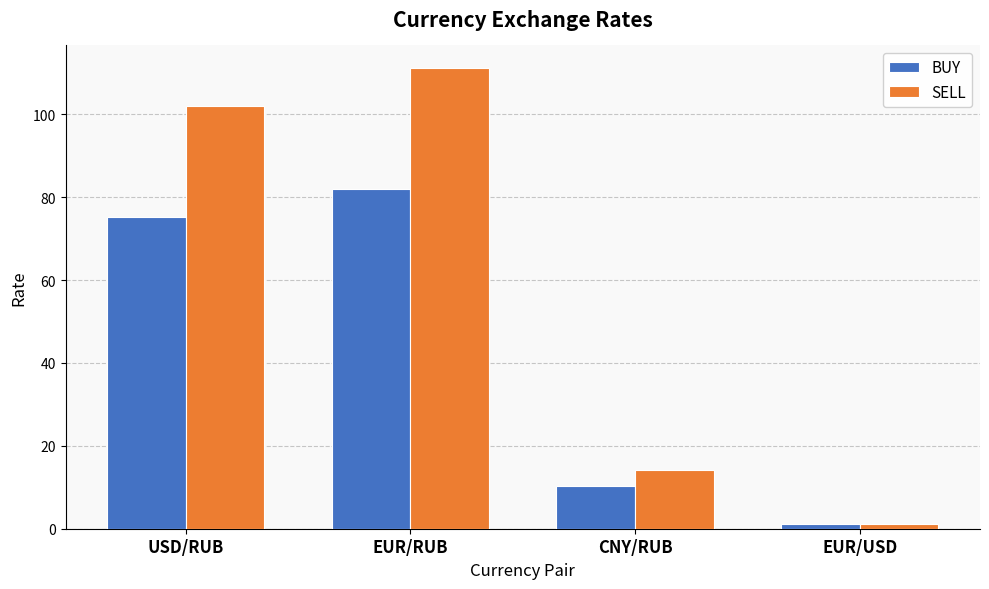

Rank the series at CNY/RUB from lowest to highest value.

BUY, SELL